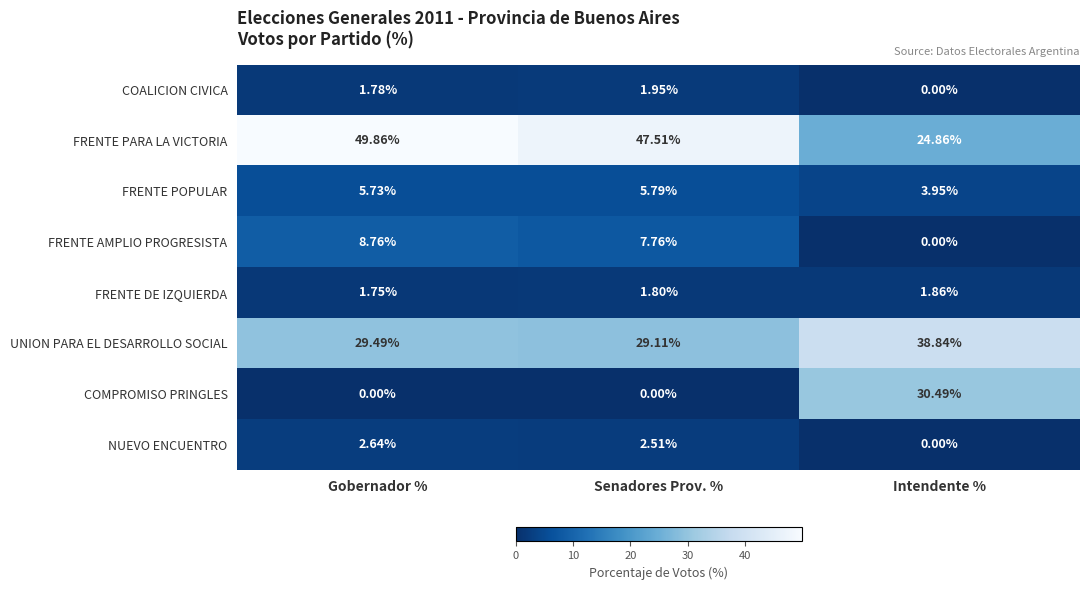

Which series changed the most between Gobernador % and Senadores Prov. %?

FRENTE PARA LA VICTORIA